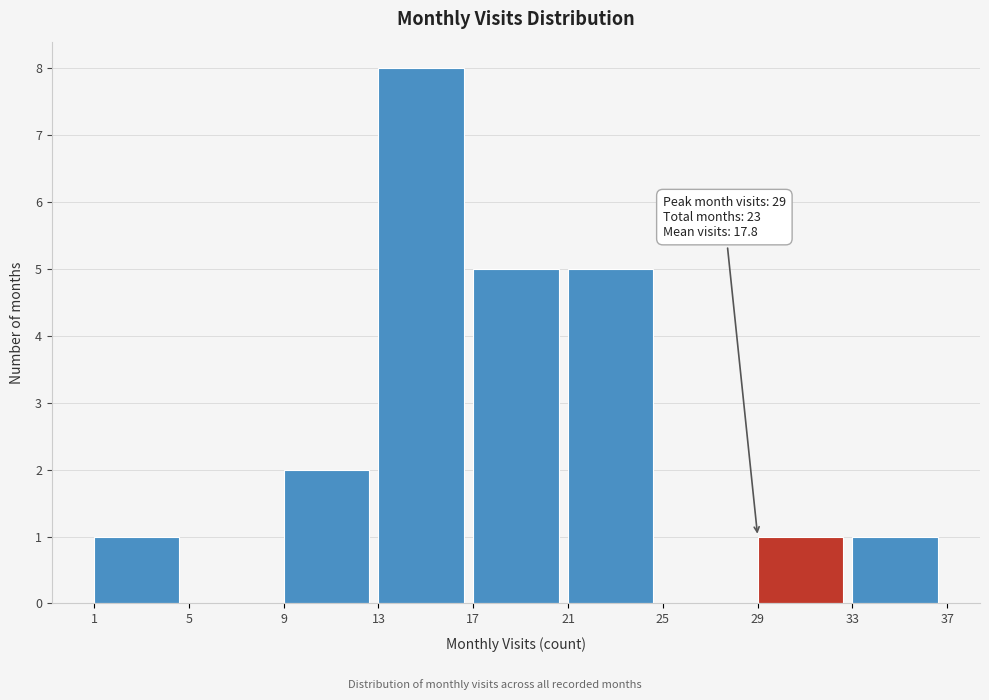

Which range on the x-axis has the tallest bar?

13 to 17